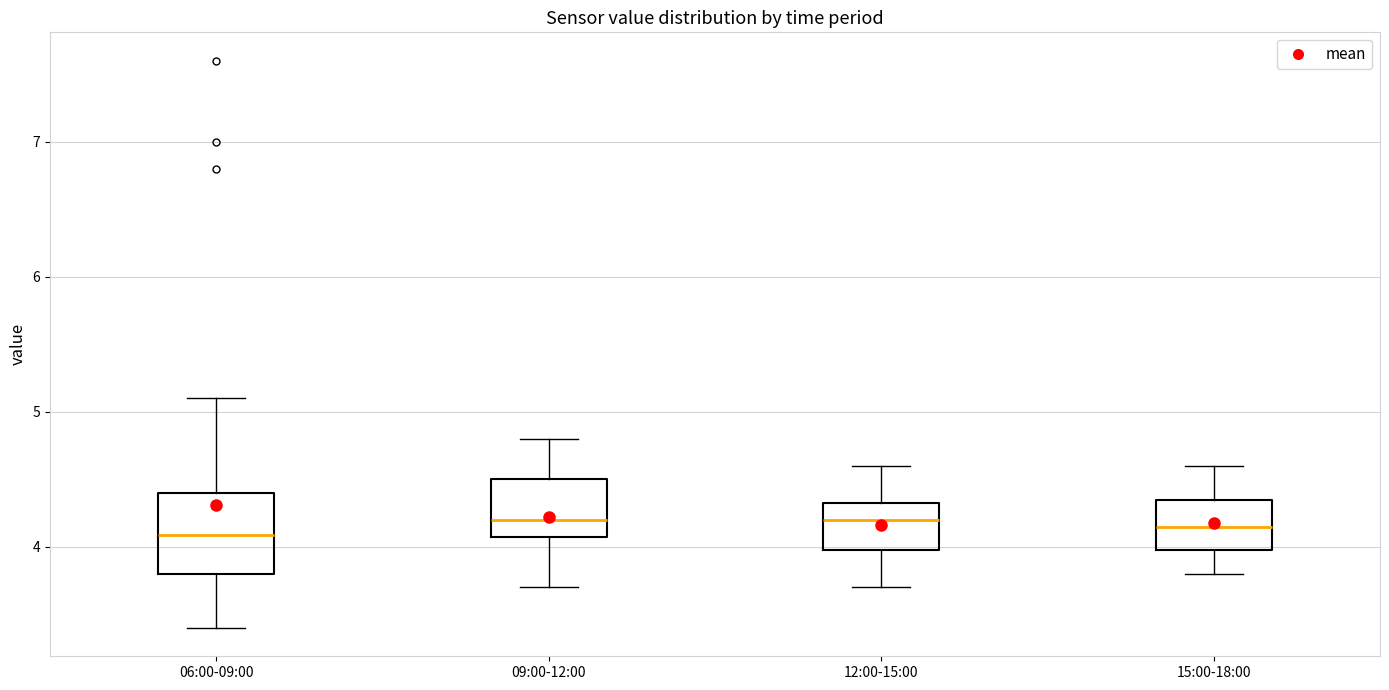

Reading left to right, read every box against the y-axis: the position of its median line, the range the box covers, and the ends of its whiskers. The values are not printed on the chart, so give them approximately, as read against the axis.

06:00-09:00: median 4.1, box 3.8 to 4.4, whiskers 3.4 to 5.1
09:00-12:00: median 4.2, box 4.1 to 4.5, whiskers 3.7 to 4.8
12:00-15:00: median 4.2, box 4.0 to 4.3, whiskers 3.7 to 4.6
15:00-18:00: median 4.2, box 4.0 to 4.4, whiskers 3.8 to 4.6